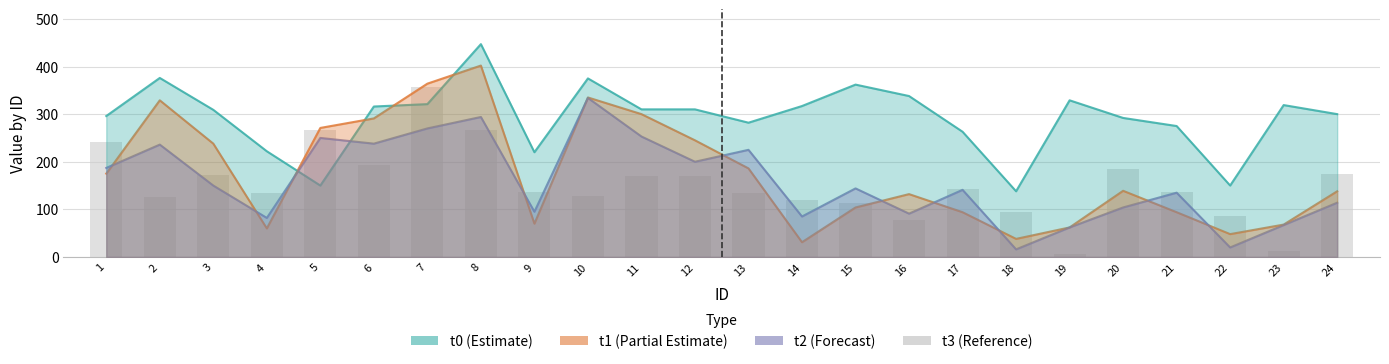

List the series in order of their peak value, lowest first.

t2, t3, t1, t0